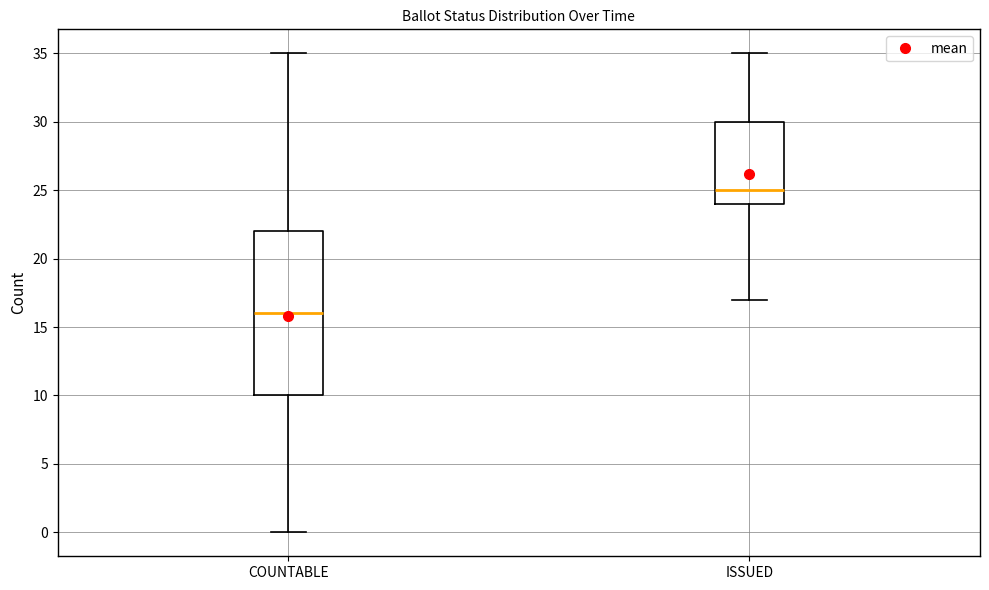

Which box's median line is the lowest?

COUNTABLE